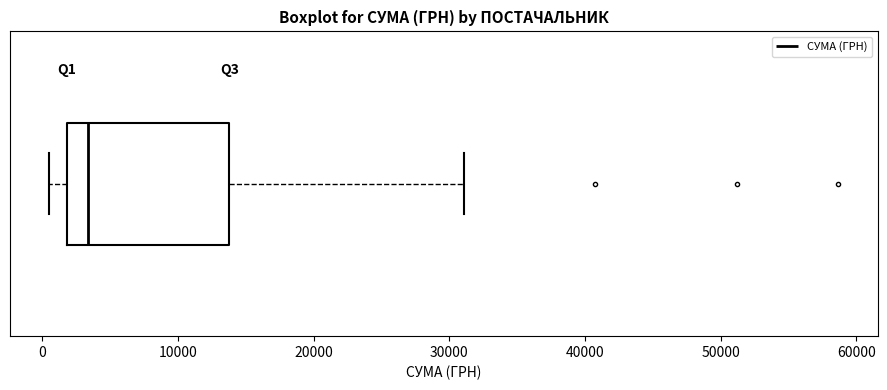

Read this box plot against the x-axis: the position of the median line, the range covered by the box, and the ends of both whiskers. The values are not printed on the chart, so give them approximately, as read against the axis.

median 3000, box 2000 to 14000, whiskers 1000 to 31000